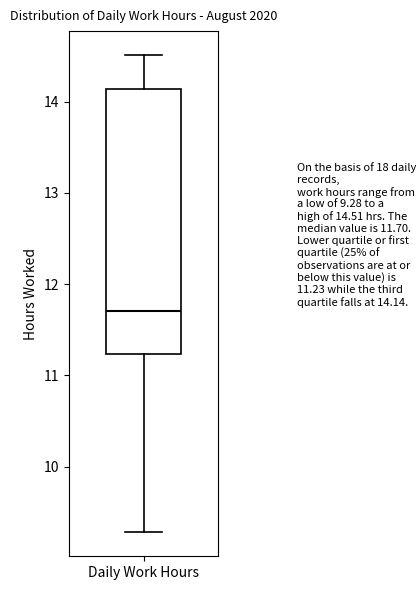

Where does the lower whisker of the box for Daily Work Hours end on the y-axis? The values are not printed on the chart, so give them approximately, as read against the axis.

9.3